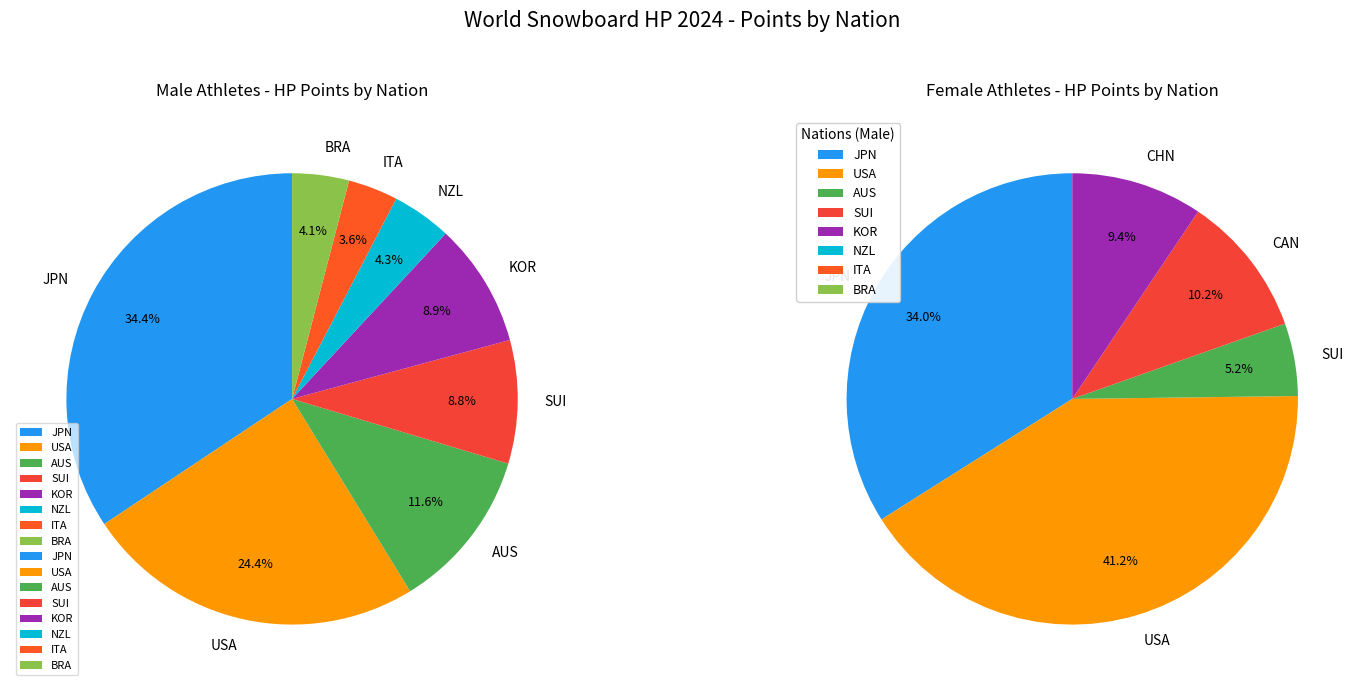

Combined, what portion of the pie is M and W?

100.0%